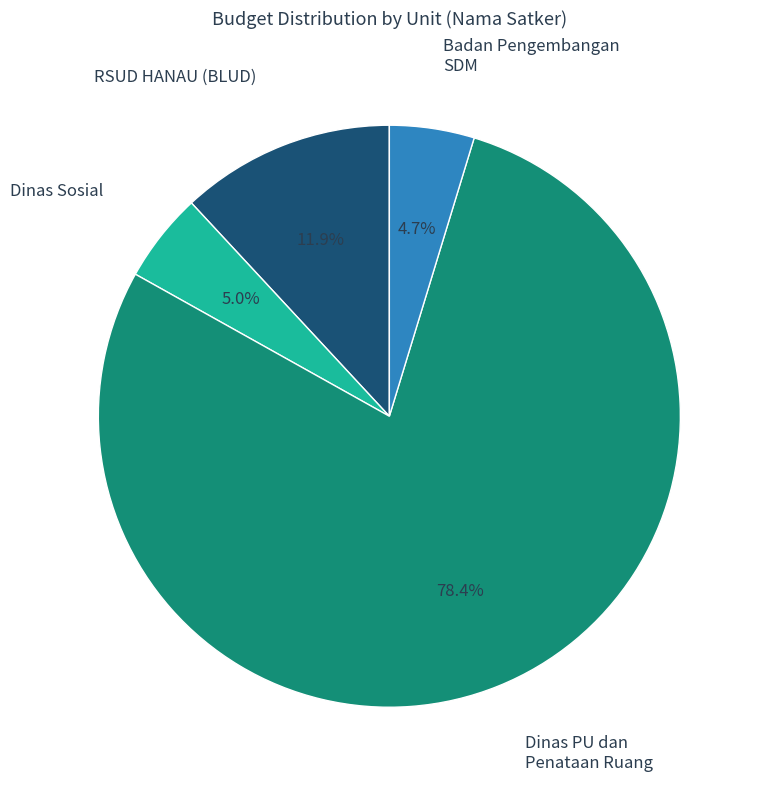

What is the largest slice in the pie chart?

Dinas PU dan Penataan Ruang